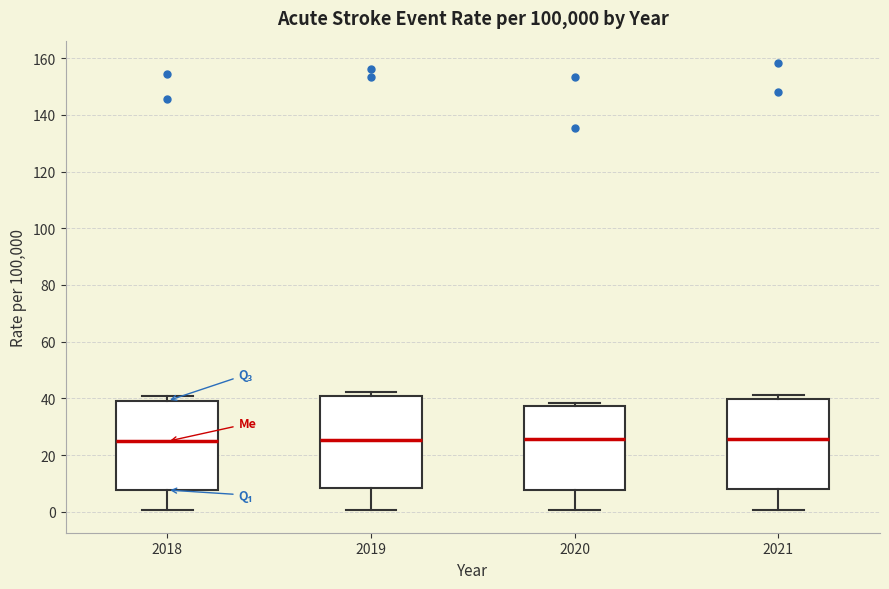

Where does the median line of the box at x = 2019 sit on the y-axis? The values are not printed on the chart, so give them approximately, as read against the axis.

26